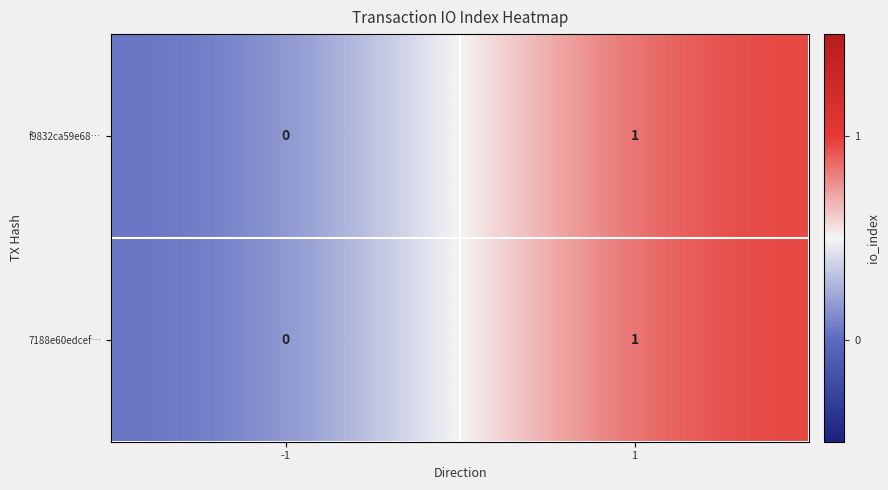

The value of 7188e60edcef… at 1 is 1. True or false?

True